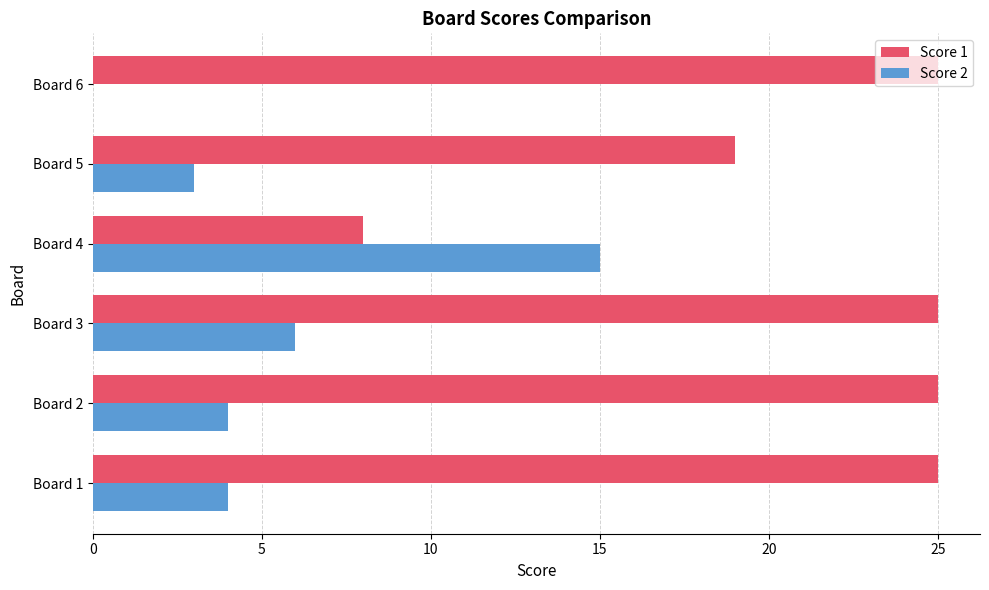

What is the sum of all Score 2 values?

32